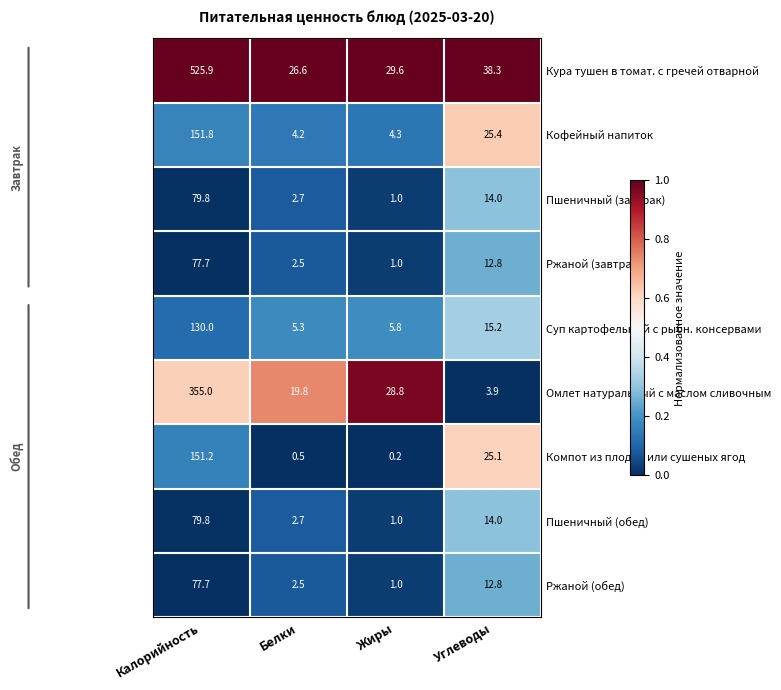

How many data points does each series have?

4